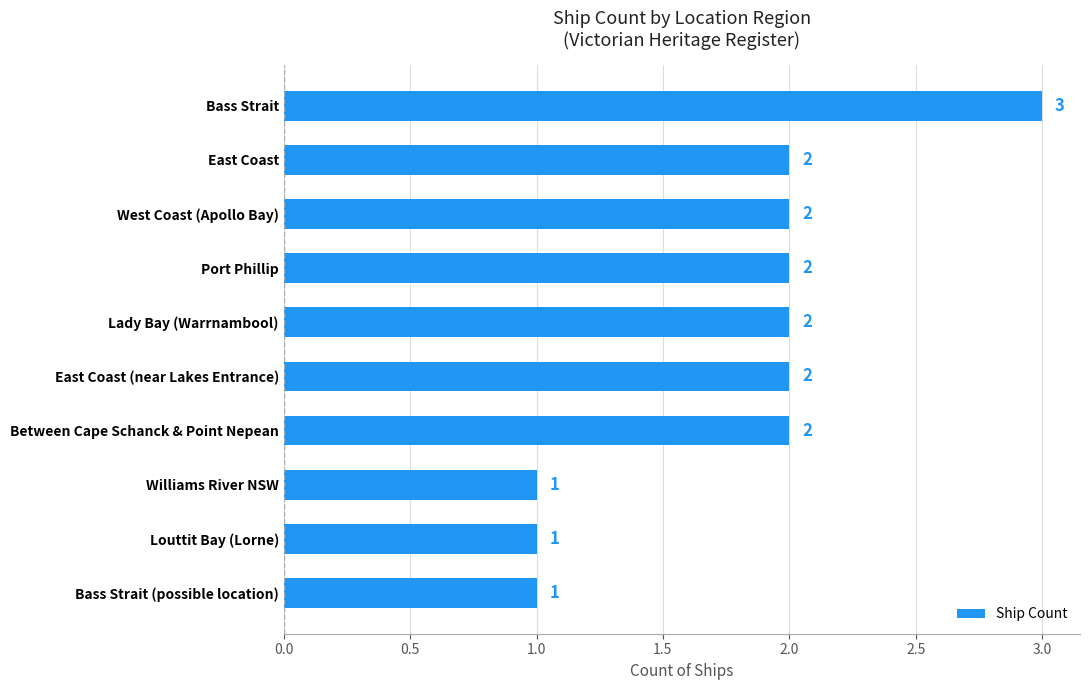

The value at East Coast is 3. True or false?

False